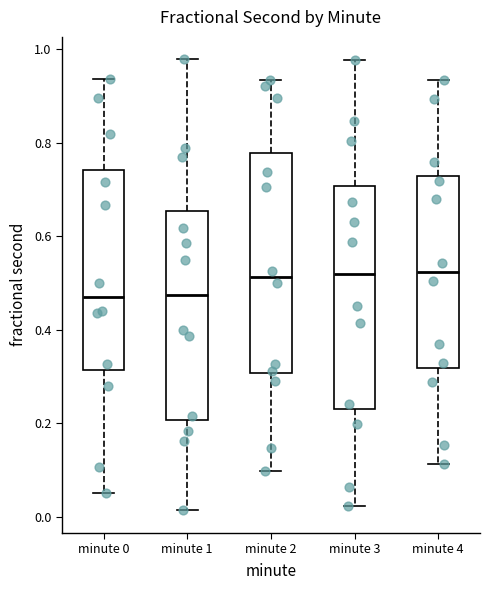

Reading left to right, read every box against the y-axis: the position of its median line, the range the box covers, and the ends of its whiskers. The values are not printed on the chart, so give them approximately, as read against the axis.

minute 0: median 0.48, box 0.32 to 0.74, whiskers 0.06 to 0.94
minute 1: median 0.48, box 0.20 to 0.66, whiskers 0.02 to 0.98
minute 2: median 0.52, box 0.30 to 0.78, whiskers 0.10 to 0.94
minute 3: median 0.52, box 0.24 to 0.70, whiskers 0.02 to 0.98
minute 4: median 0.52, box 0.32 to 0.72, whiskers 0.12 to 0.94